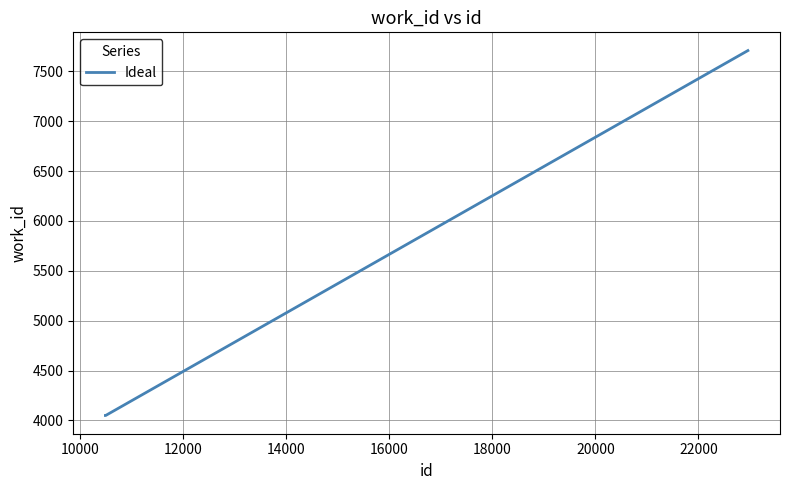

How many lines are shown in the chart?

1